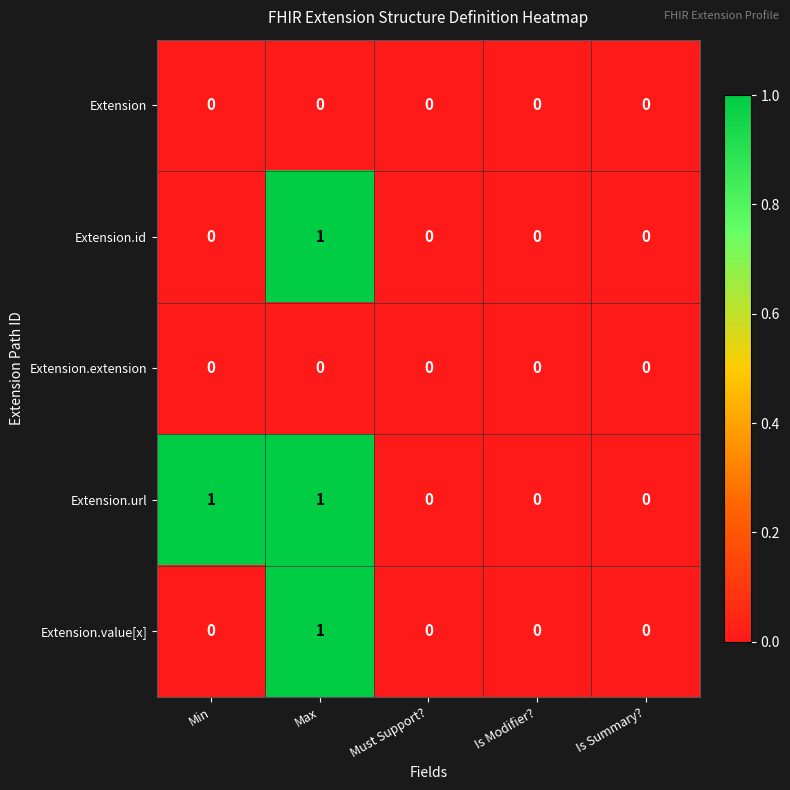

Reading left to right, what are all the values shown in this chart?

Extension: Min=0	Max=0	Must Support?=0	Is Modifier?=0	Is Summary?=0
Extension.id: Min=0	Max=1	Must Support?=0	Is Modifier?=0	Is Summary?=0
Extension.extension: Min=0	Max=0	Must Support?=0	Is Modifier?=0	Is Summary?=0
Extension.url: Min=1	Max=1	Must Support?=0	Is Modifier?=0	Is Summary?=0
Extension.value[x]: Min=0	Max=1	Must Support?=0	Is Modifier?=0	Is Summary?=0